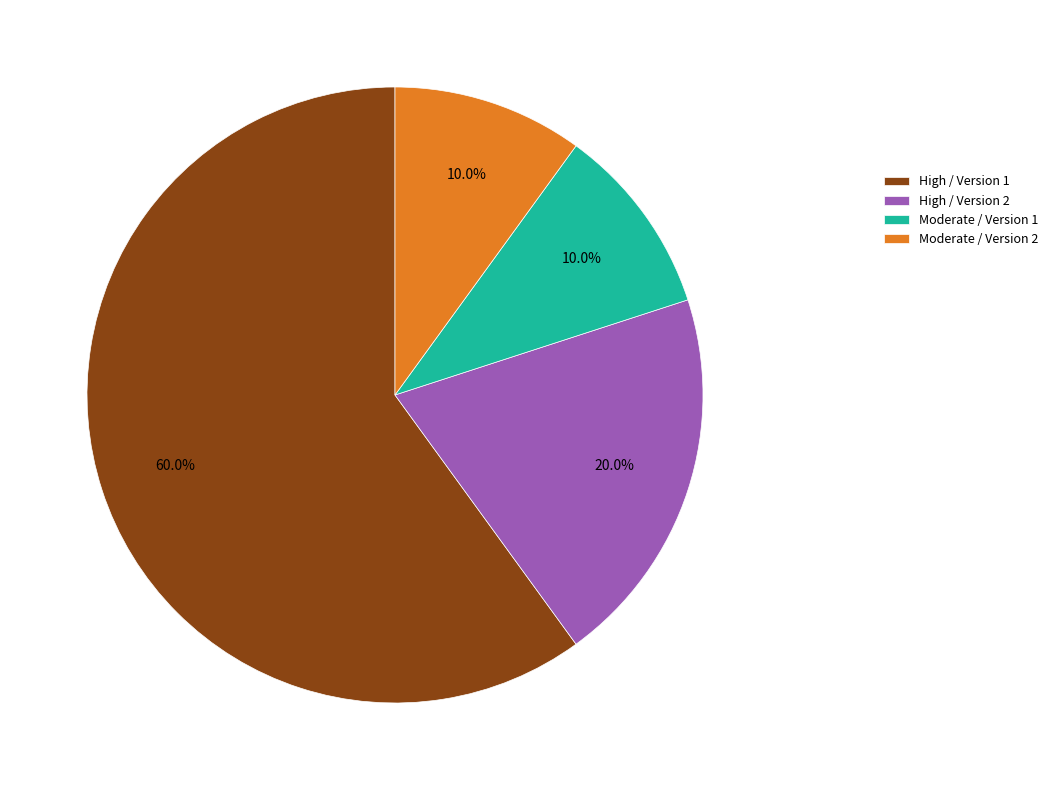

Is it true that Moderate / Version 2 is 3% of the pie?

False